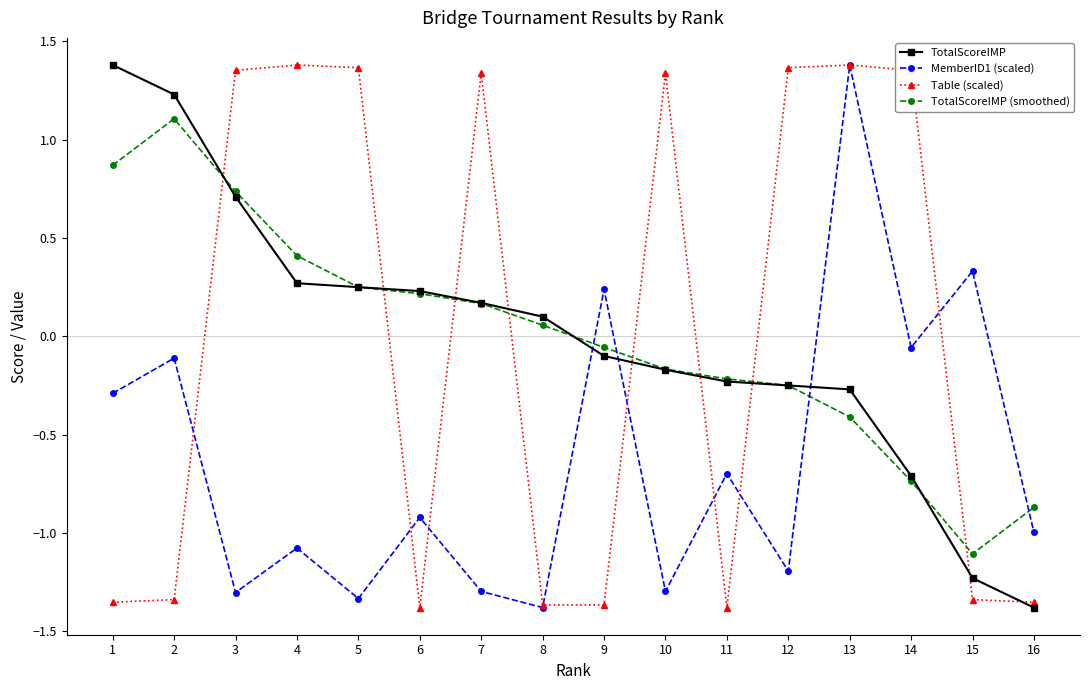

At which category is the sum across all series the highest?

13